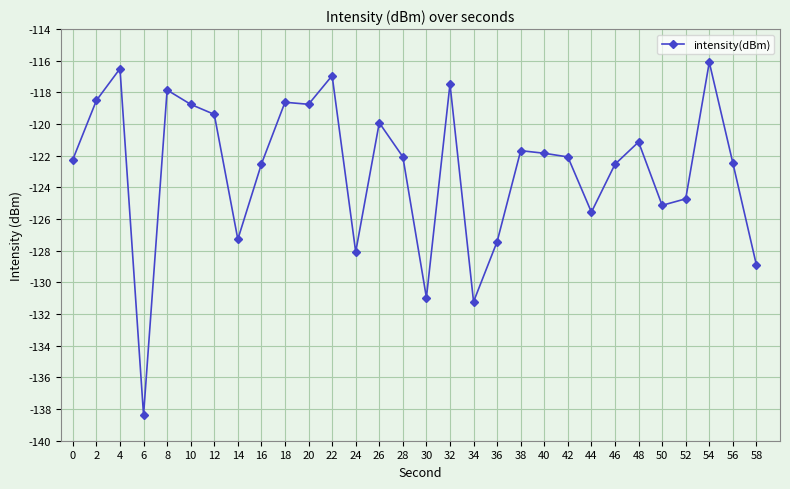

What is the value of the 22nd point from the left?

-122.1